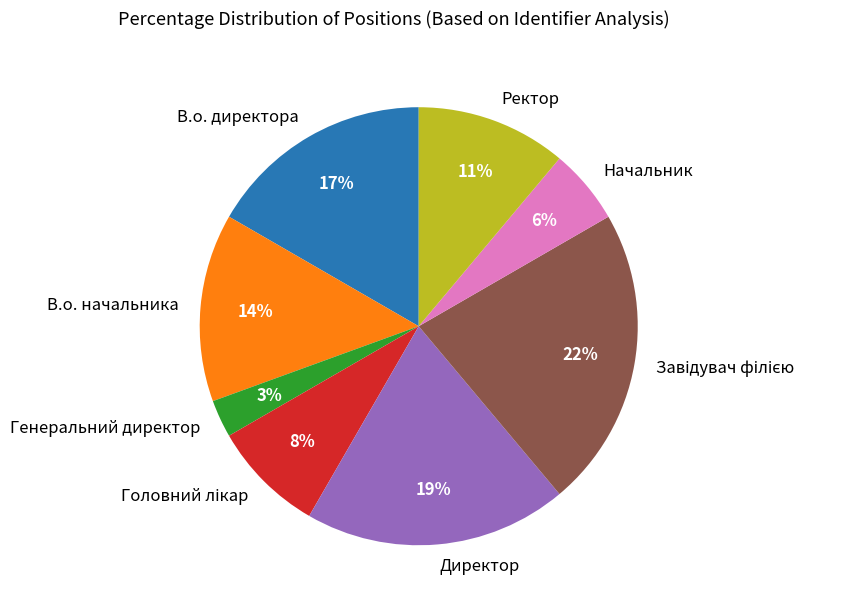

What is the ratio of the value at В.о. начальника to the value at Директор?

0.7